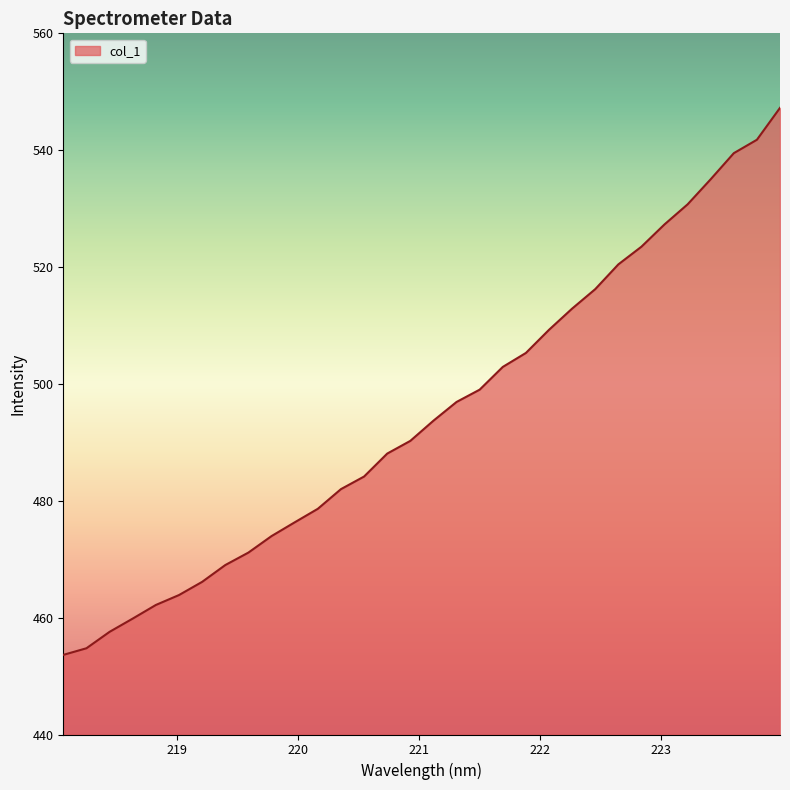

What is the greatest value displayed?

547.2